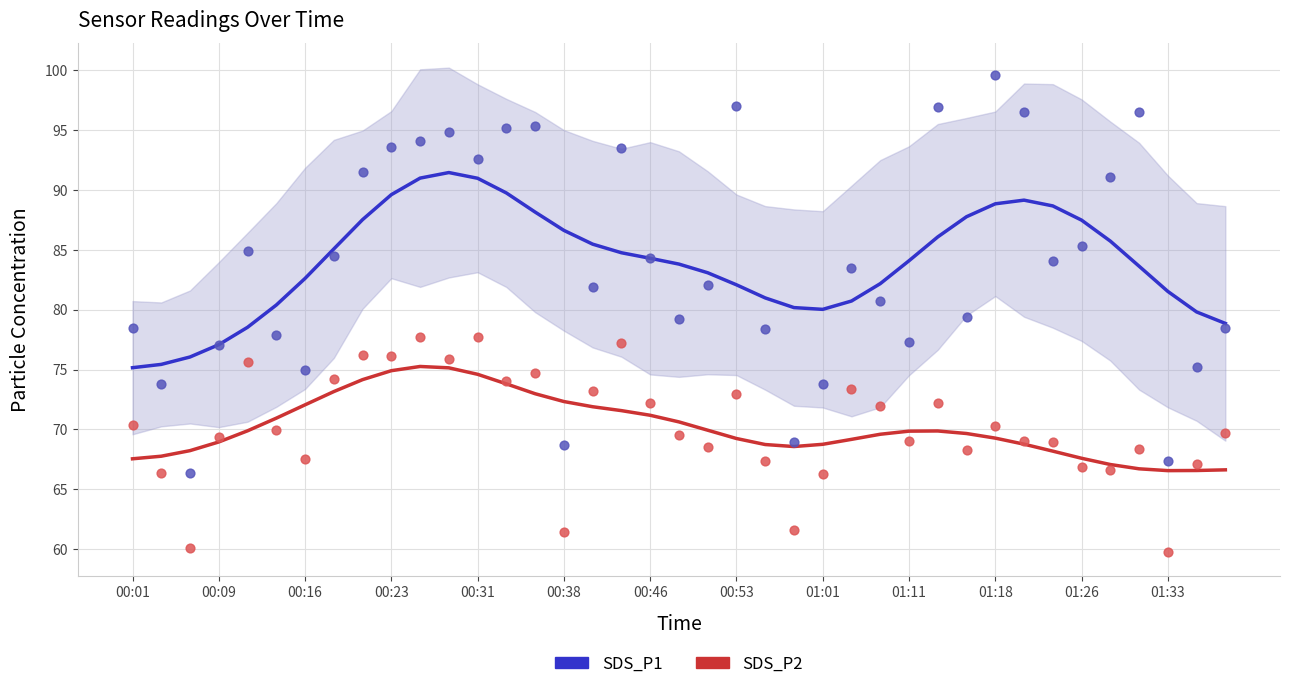

Is the value of SDS_P1 at 35 greater than the value of SDS_P2 at 01:01?

Yes